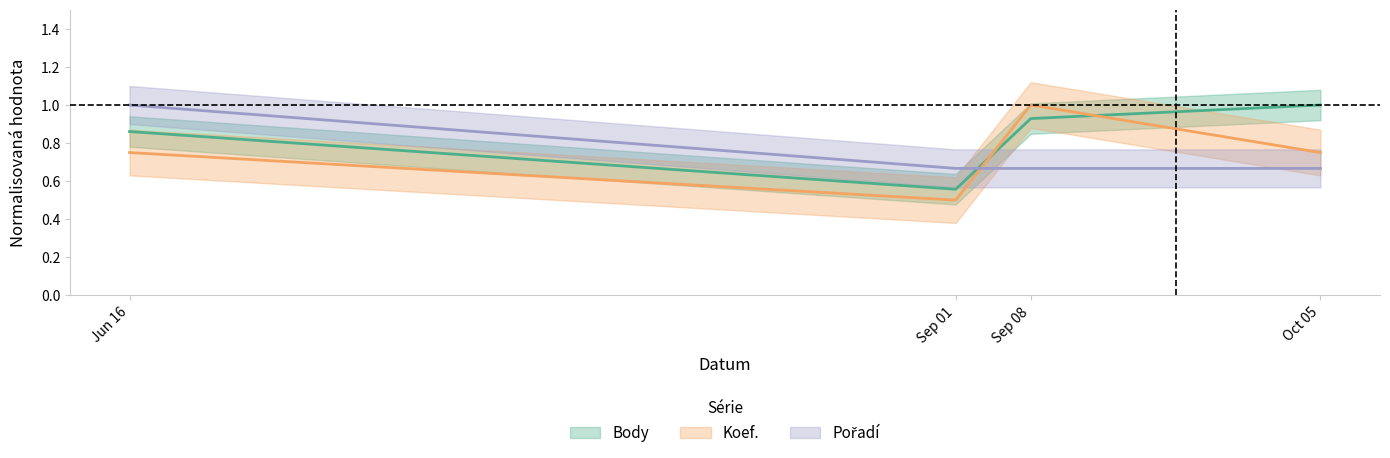

Which series changed the most between Sep 08 and Oct 05?

Koef.